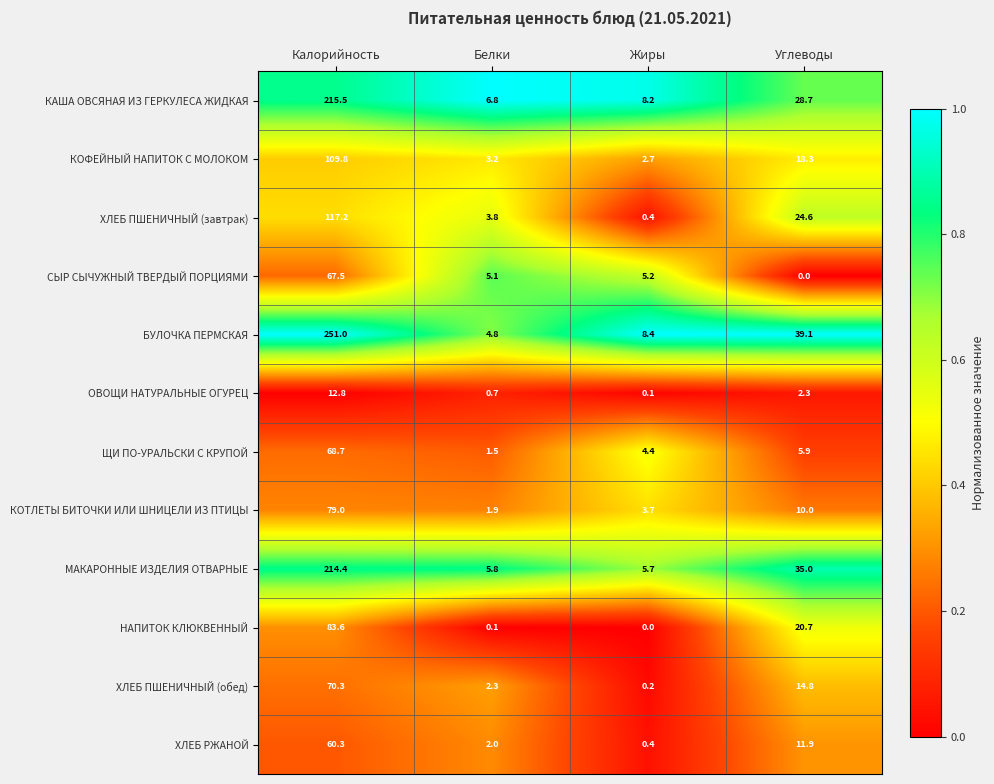

What is the approximate value of СЫР СЫЧУЖНЫЙ ТВЕРДЫЙ ПОРЦИЯМИ at Белки?

5.1